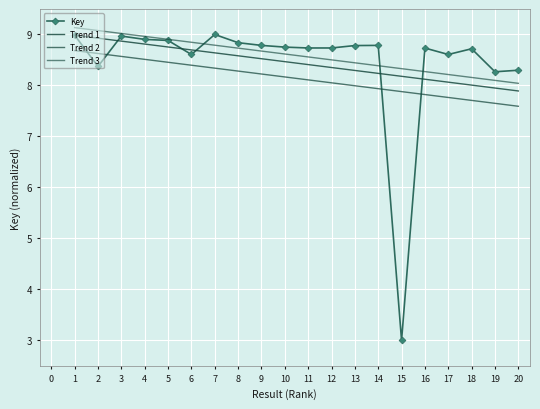

Which series has the largest total across all categories?

Trend 3